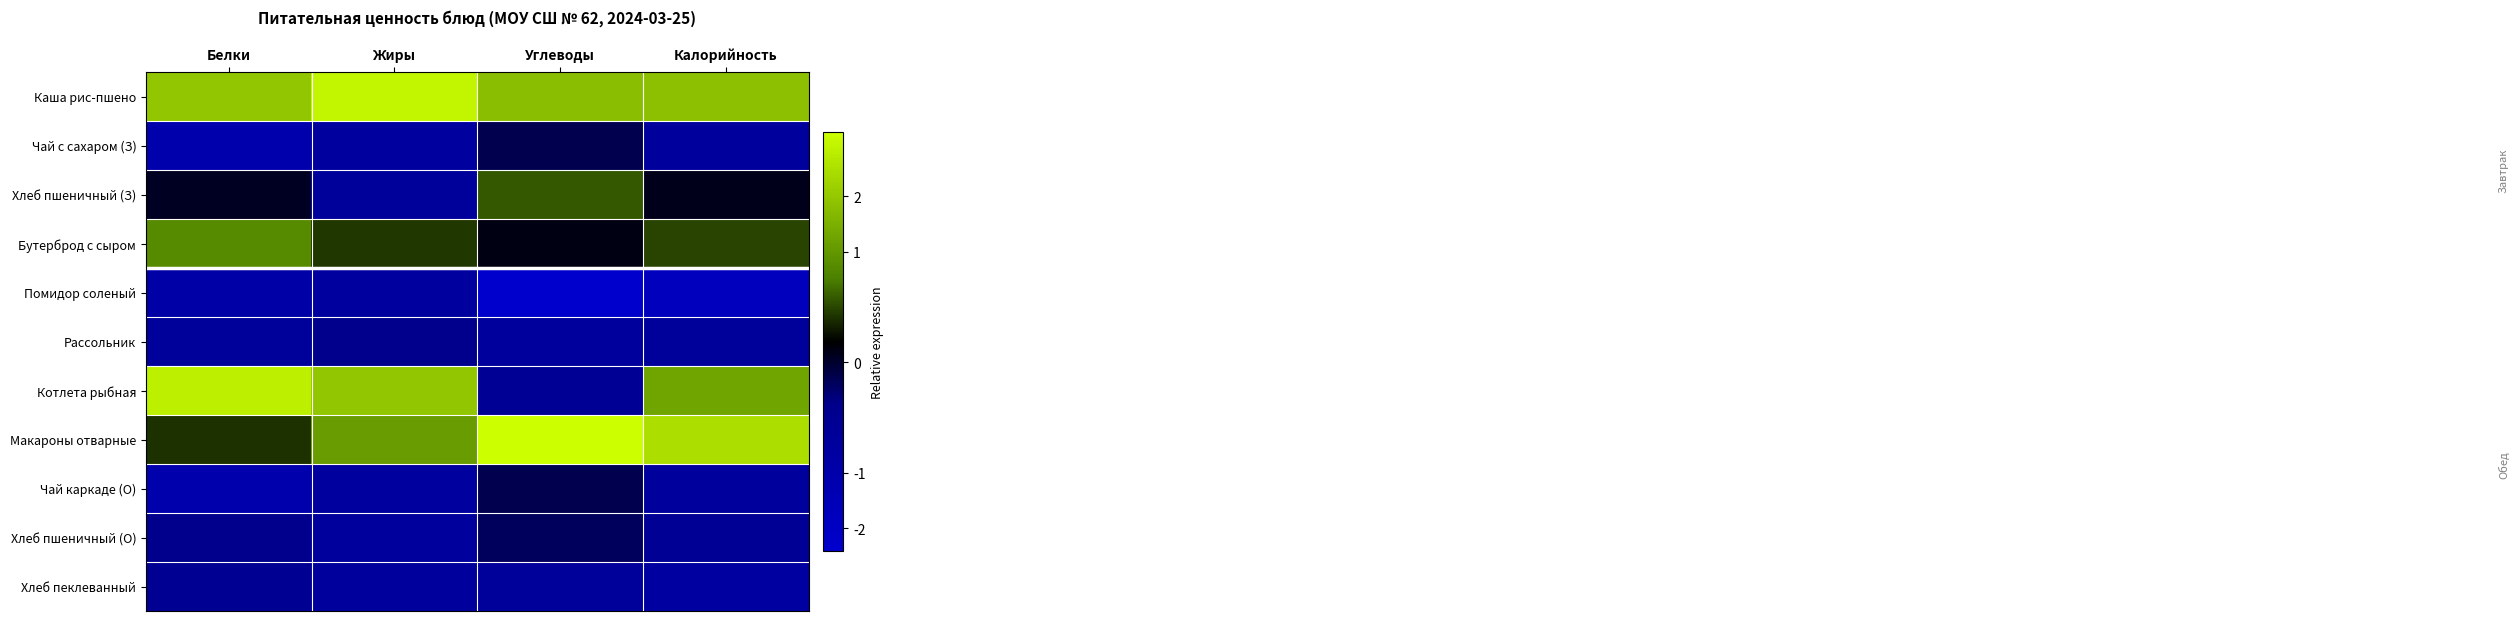

At Углеводы, list the series in order from smallest to largest.

Помидор соленый, Рассольник, Хлеб пеклеванный, Котлета рыбная, Хлеб пшеничный (О), Чай с сахаром (З), Чай каркаде (О), Бутерброд с сыром, Хлеб пшеничный (З), Каша рис-пшено, Макароны отварные